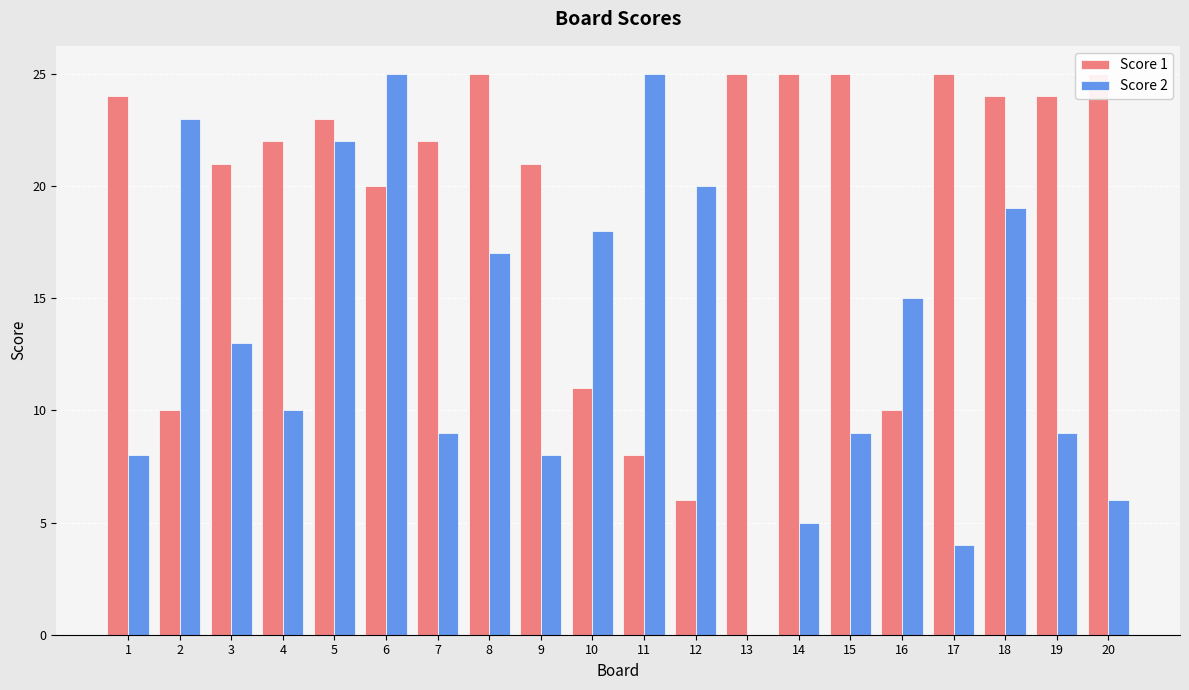

How many series are shown in this chart?

2